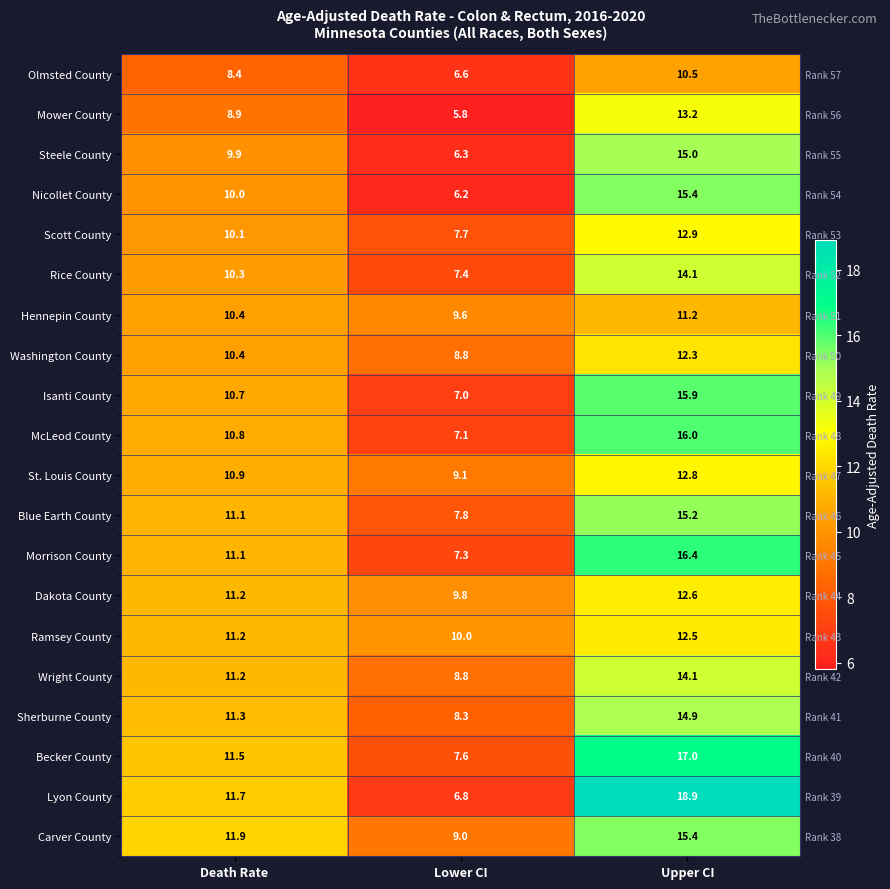

Count the number of data series in this chart.

20